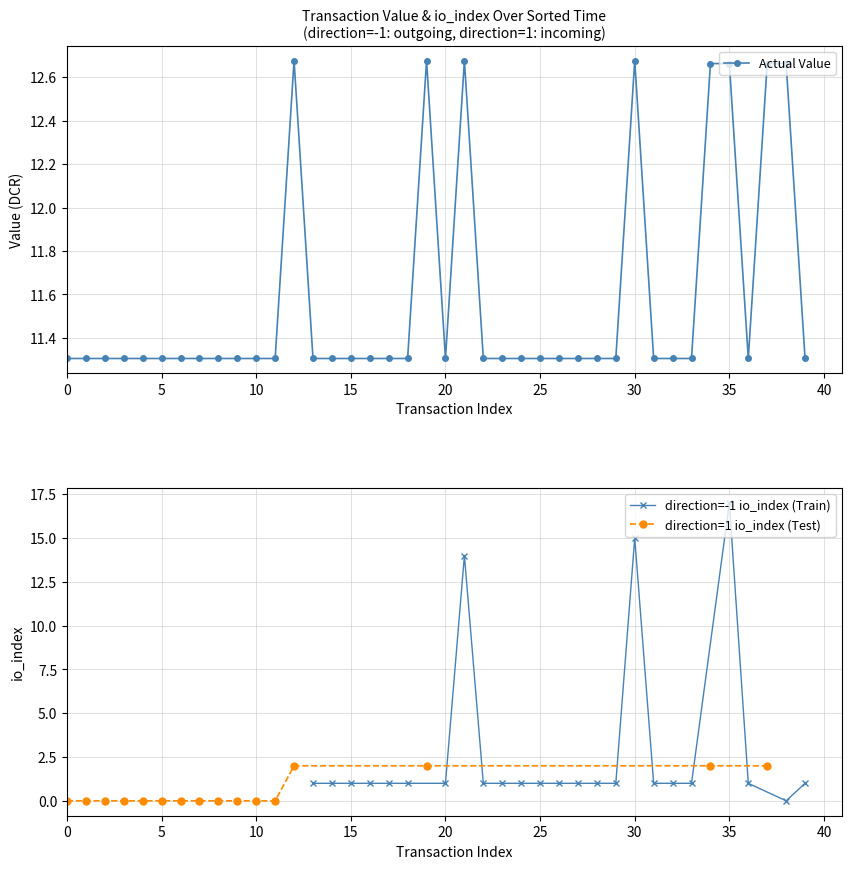

Which series has the largest total across all categories?

value